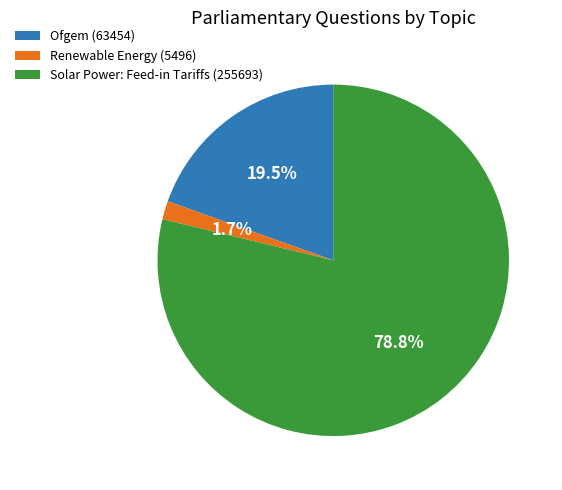

Which category has the smallest portion of the pie?

Renewable Energy (5496)